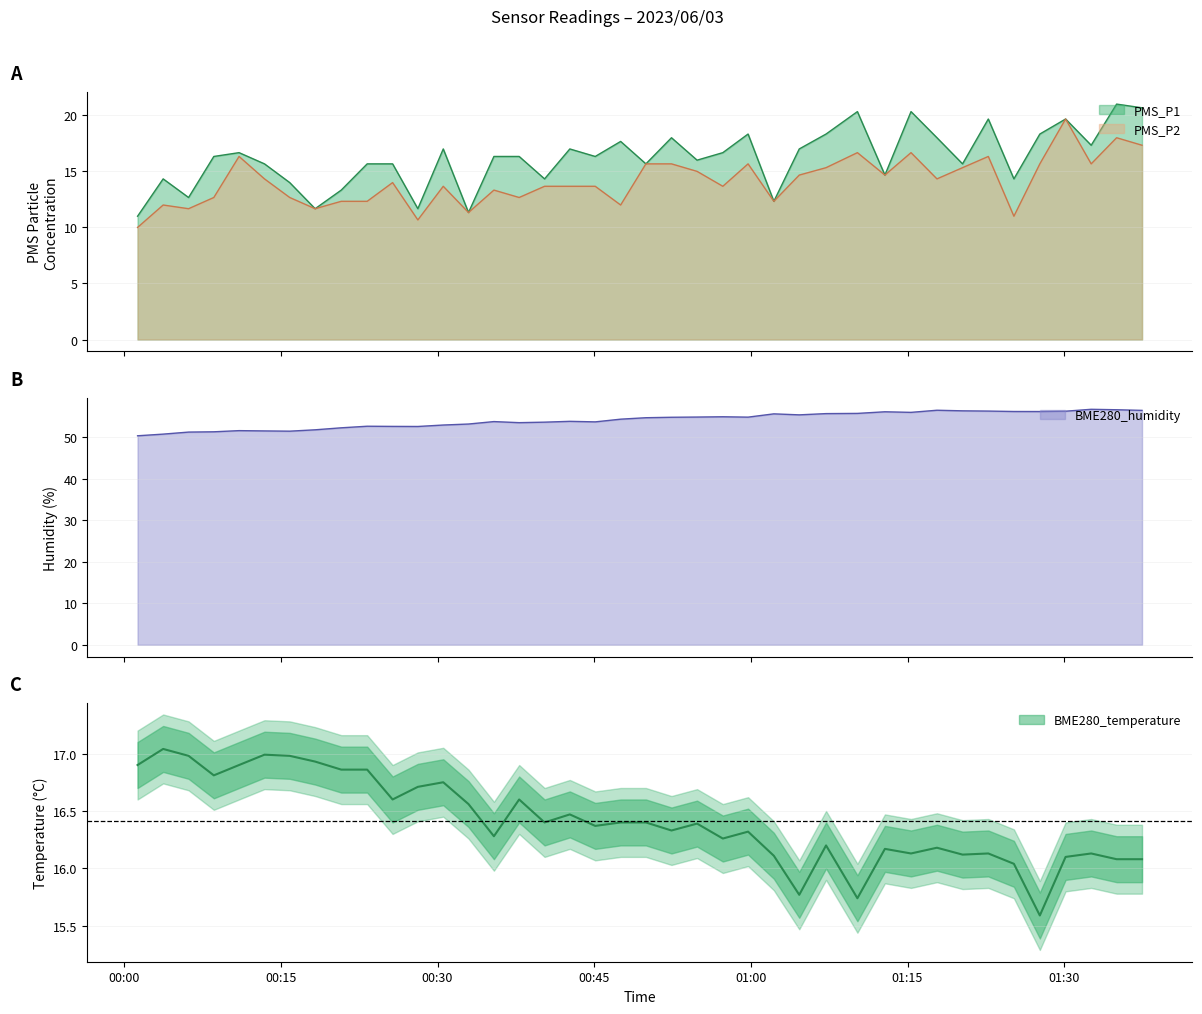

Where is PMS_P1 nearest to the value 16?

2023/06/03 00:54:51